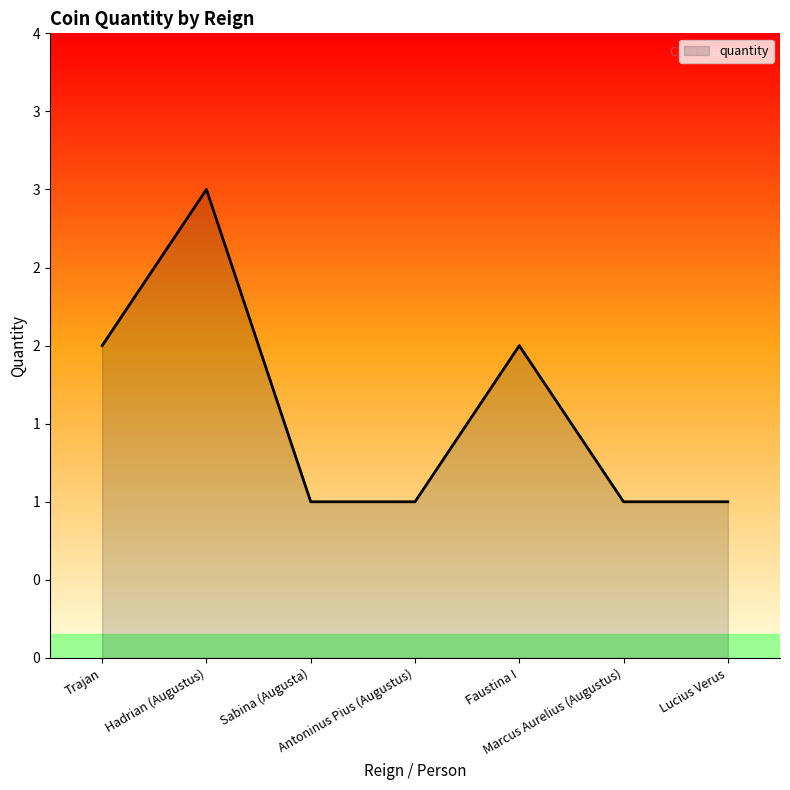

How many interior local peaks (higher than both neighbors) does the data have?

2